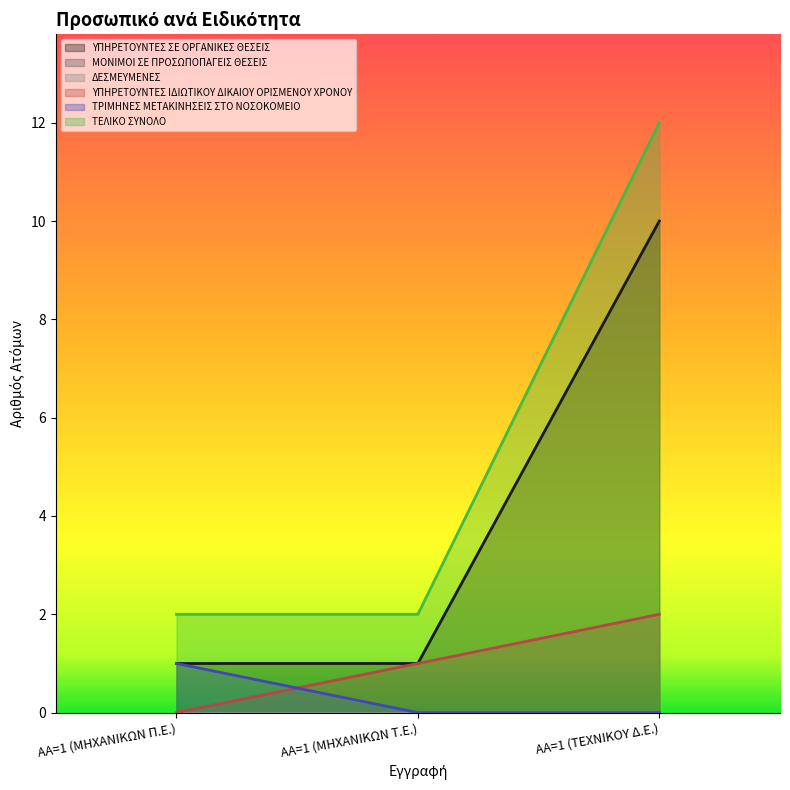

What is the difference between the maximum and second lowest values in the ΤΡΙΜΗΝΕΣ ΜΕΤΑΚΙΝΗΣΕΙΣ ΣΤΟ ΝΟΣΟΚΟΜΕΙΟ series?

1